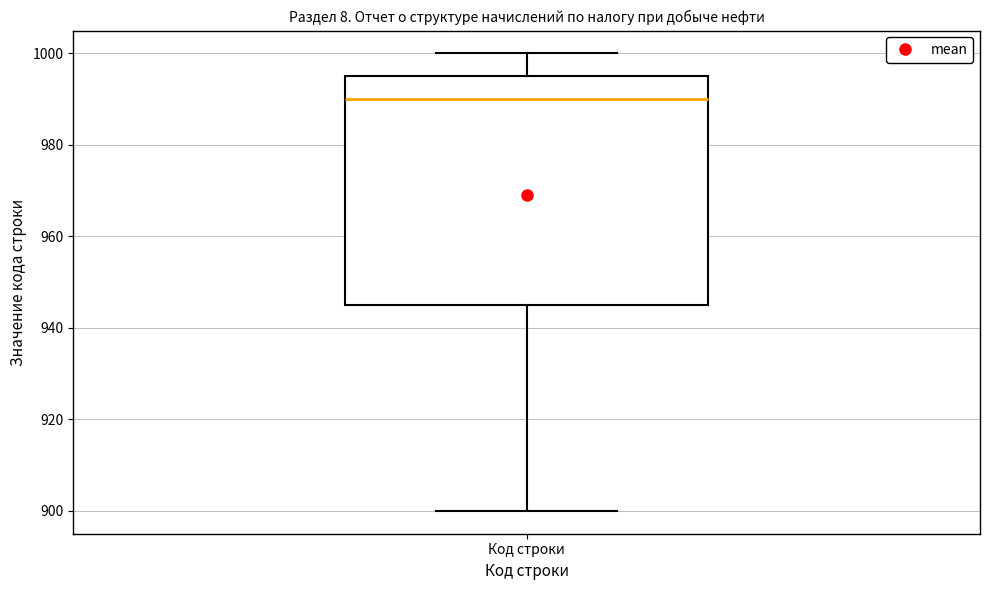

Transcribe this box plot: give where the median line is, the range the box spans, and where the two whiskers end, as read against the y-axis. The values are not printed on the chart, so give them approximately, as read against the axis.

median 990, box 946 to 996, whiskers 900 to 1000